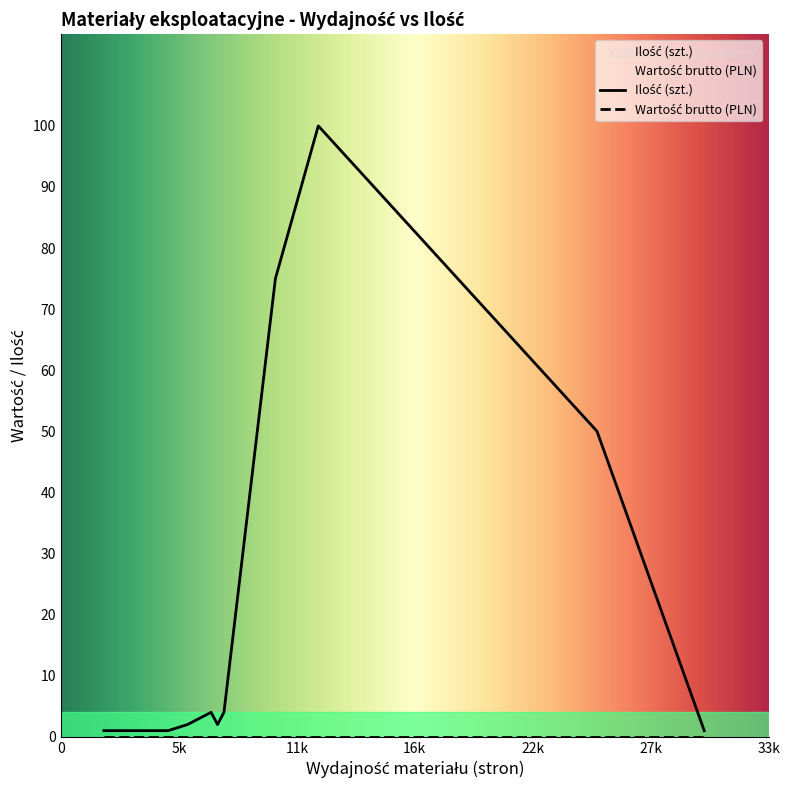

What are all the series names shown in the legend?

Ilość (szt.), Wartość brutto (PLN)